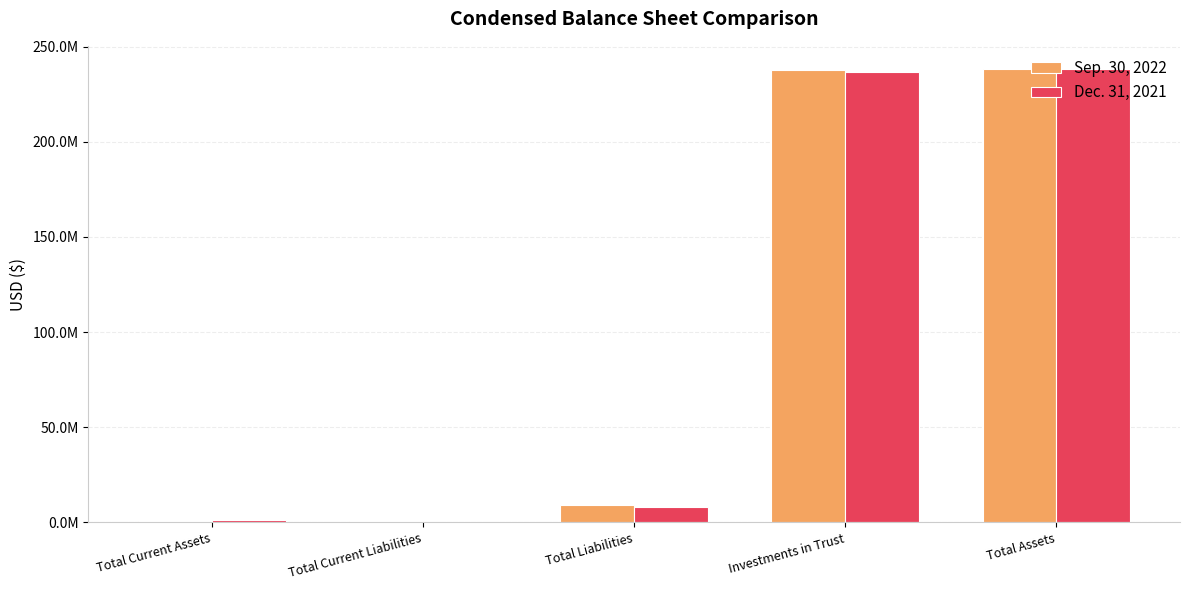

Are the bars horizontal?

No